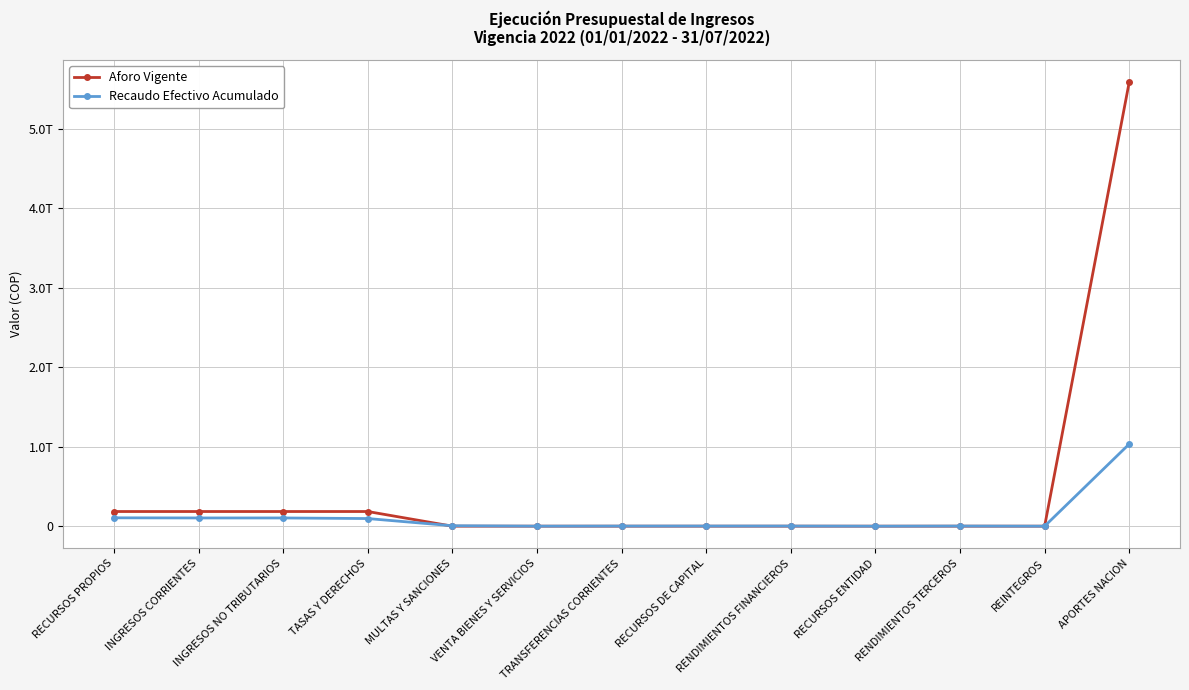

Where is Aforo Vigente nearest to the value 2794000760558?

RECURSOS PROPIOS